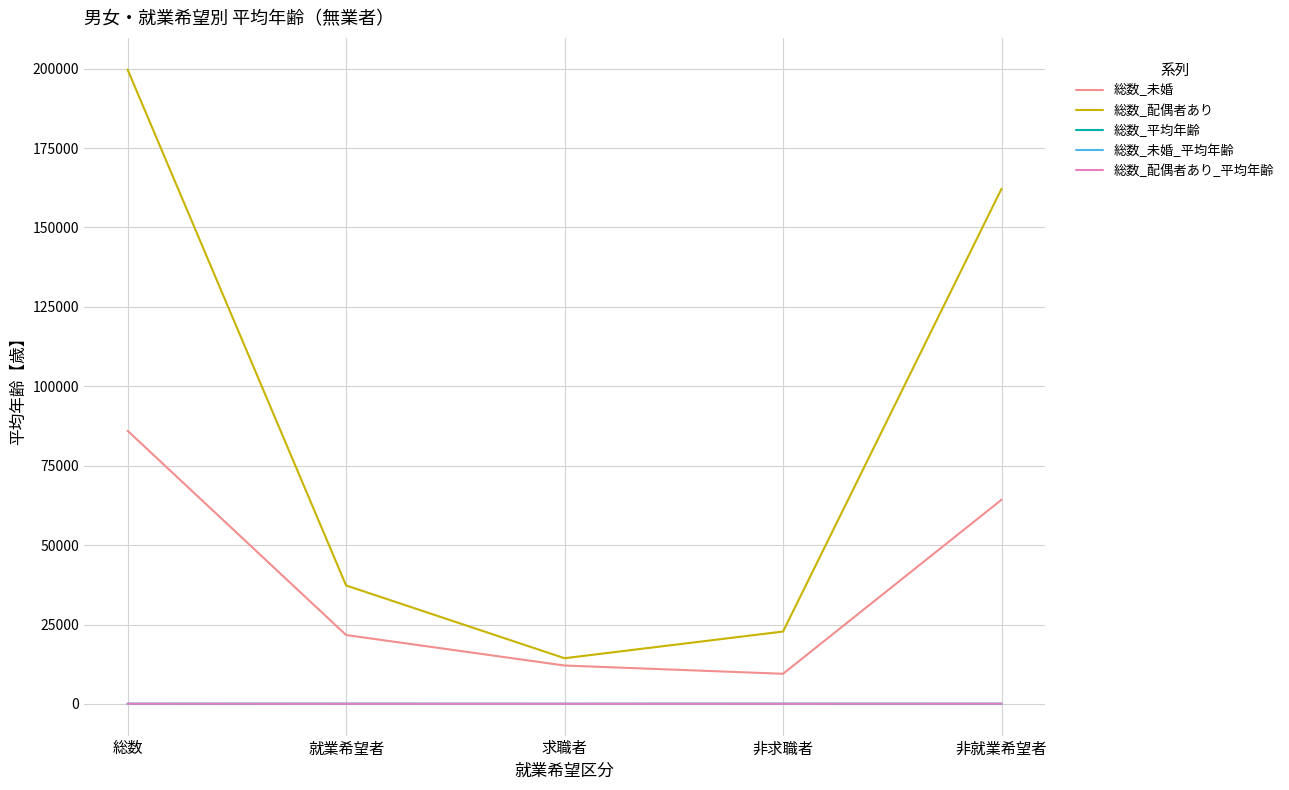

True or false: 総数_平均年齢 and 総数_未婚 intersect in this chart.

False